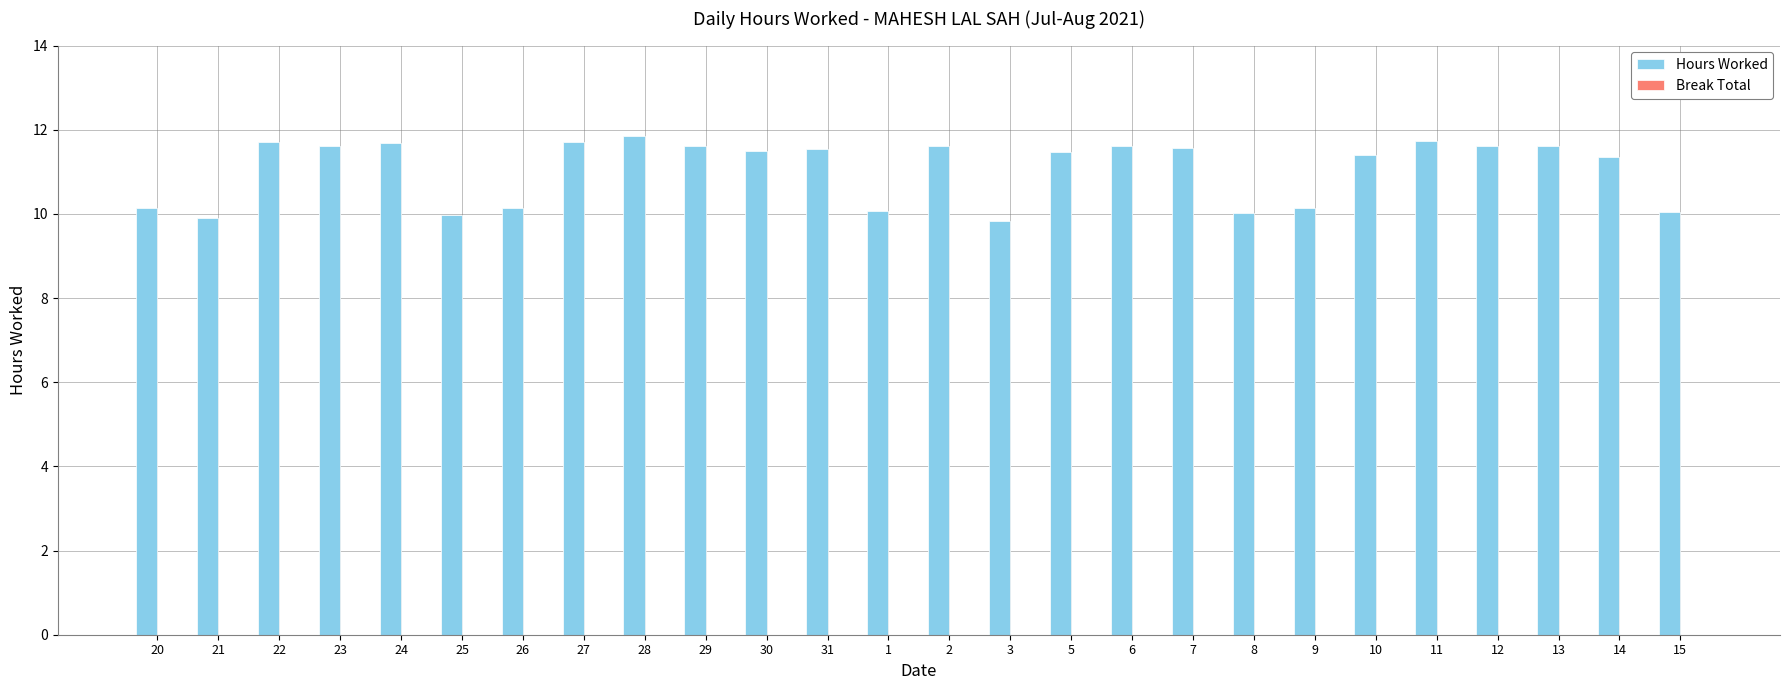

What position from the right is 7?

9